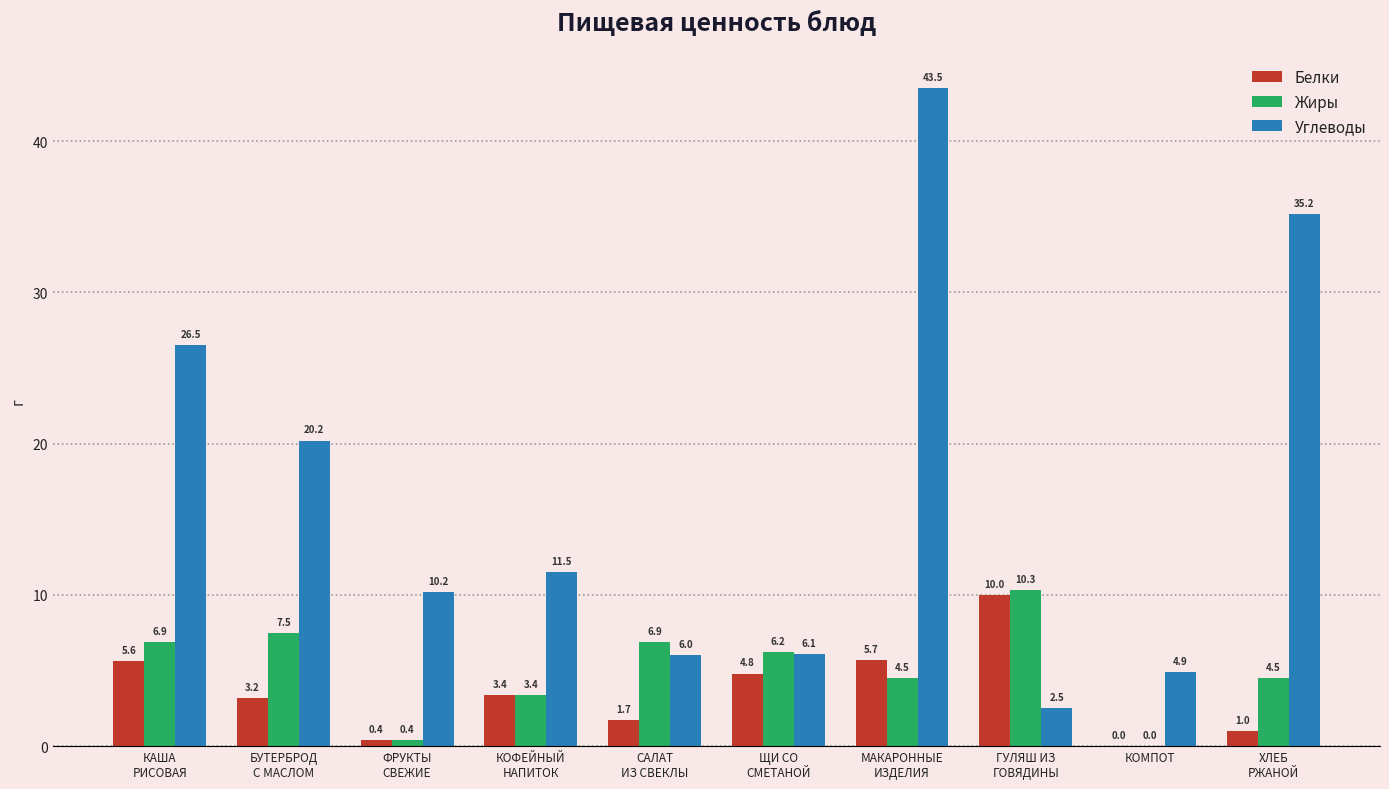

Reading right to left, list all the values displayed in this chart.

Белки: 1.0	0.0	10.0	5.7	4.8	1.7	3.4	0.4	3.2	5.6
Жиры: 4.5	0.0	10.3	4.5	6.2	6.9	3.4	0.4	7.5	6.9
Углеводы: 35.2	4.9	2.5	43.5	6.1	6.0	11.5	10.2	20.2	26.5